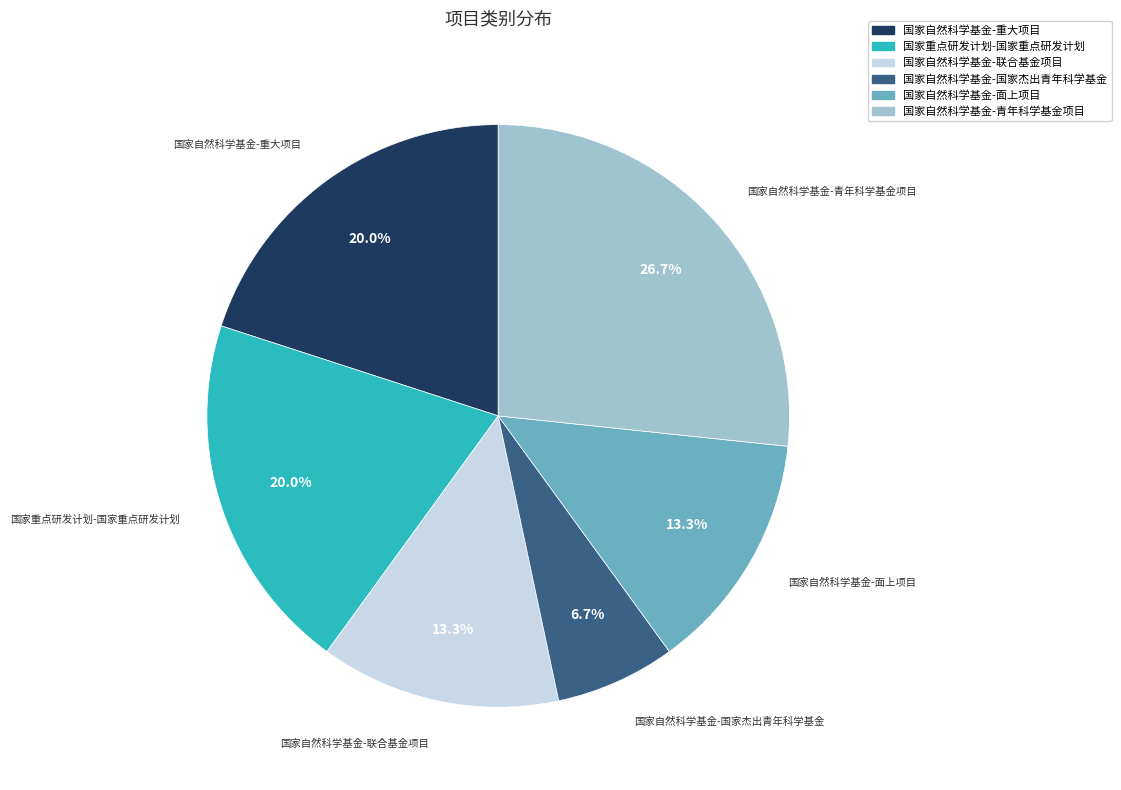

To the nearest percent, what percentage of the pie is 国家自然科学基金-青年科学基金项目?

27%